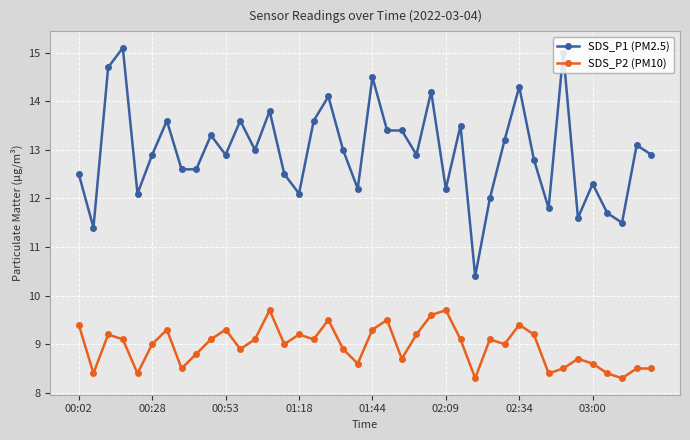

What is the difference between the maximum and minimum values in the SDS_P2 (PM10) series?

1.4